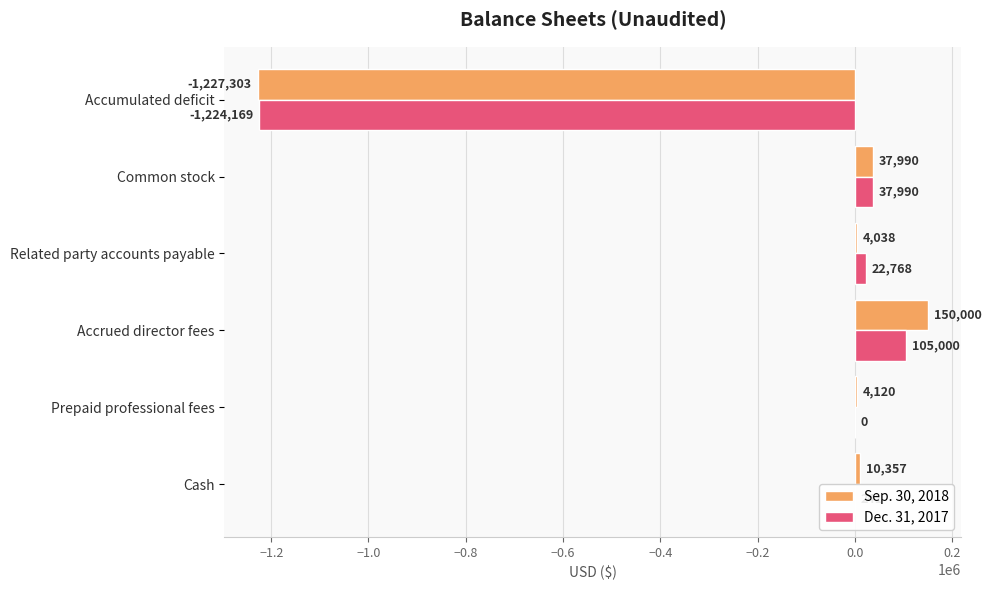

Between Prepaid professional fees and Related party accounts payable, which series saw the biggest shift?

Dec. 31, 2017